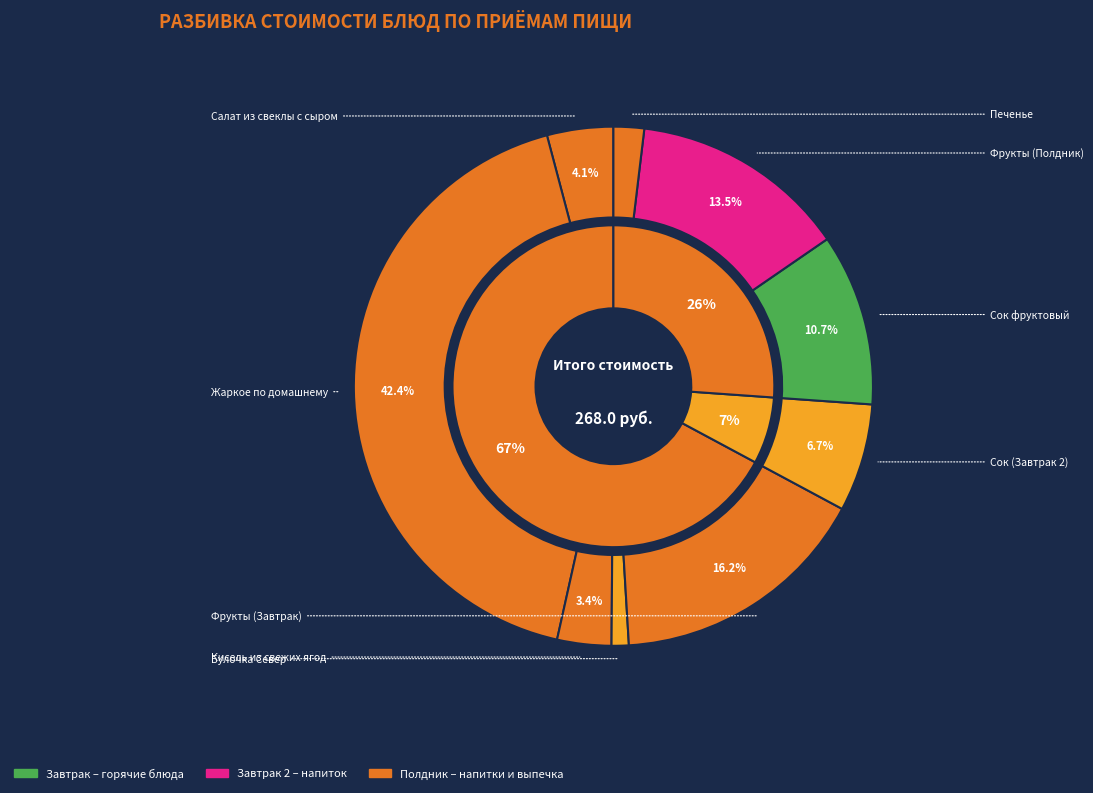

To the nearest percent, what is the average slice percentage?

11%